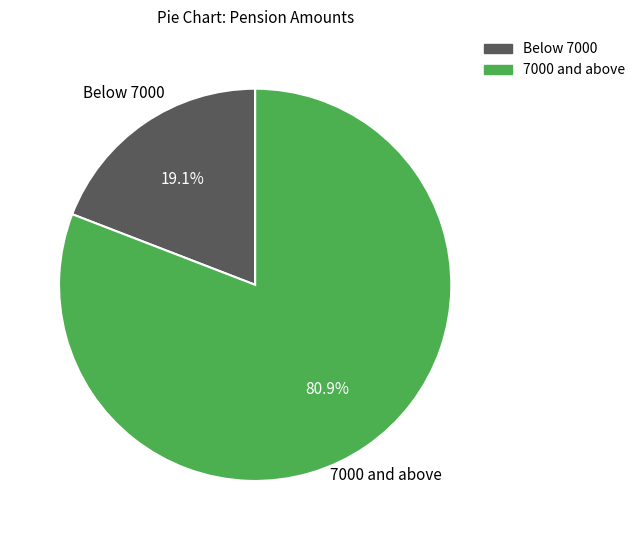

Does any single category account for the majority?

Yes